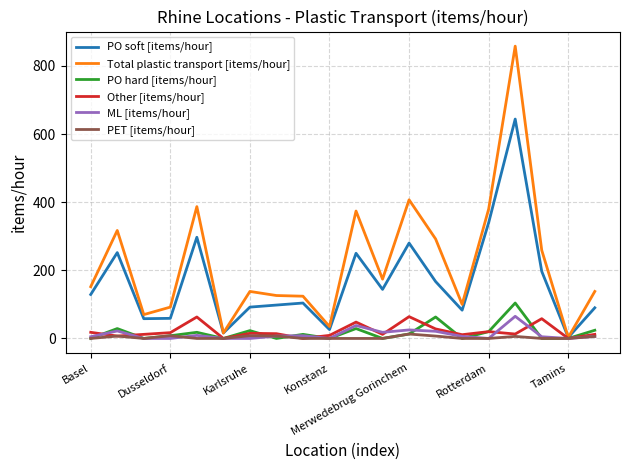

Is this an area chart (filled region under the line)?

No